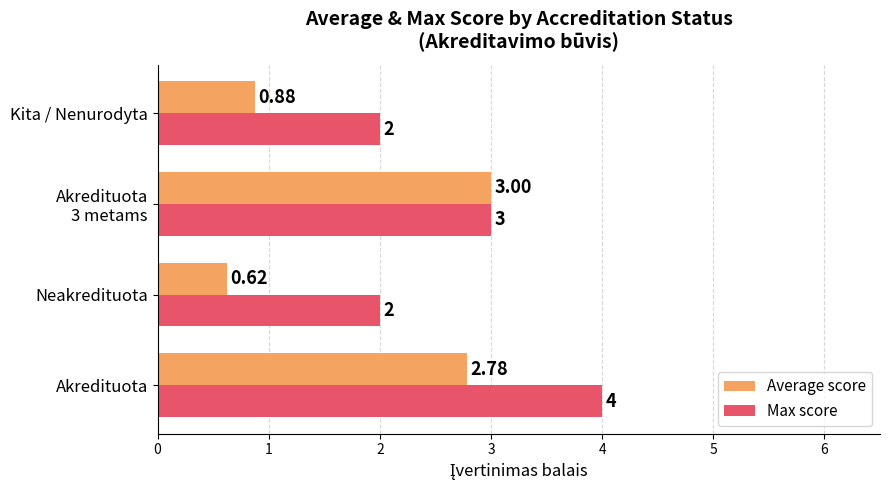

What is the difference between the second highest and second lowest values in the Max score series?

1.0